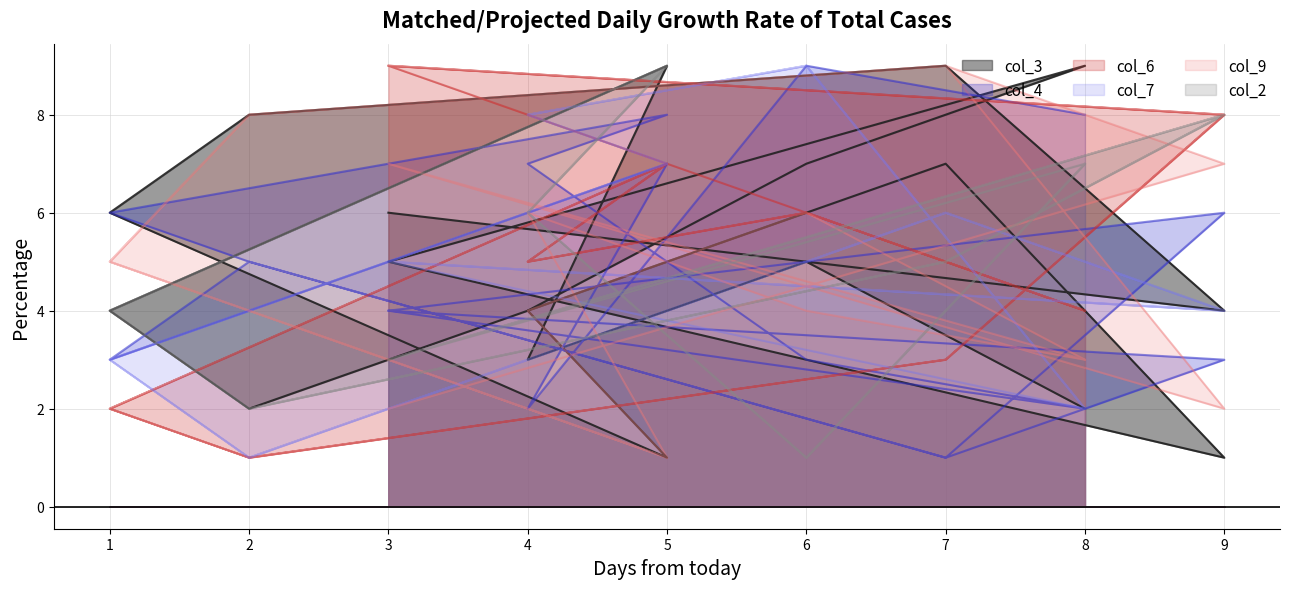

How many values in the col_3 series exceed 5?

8